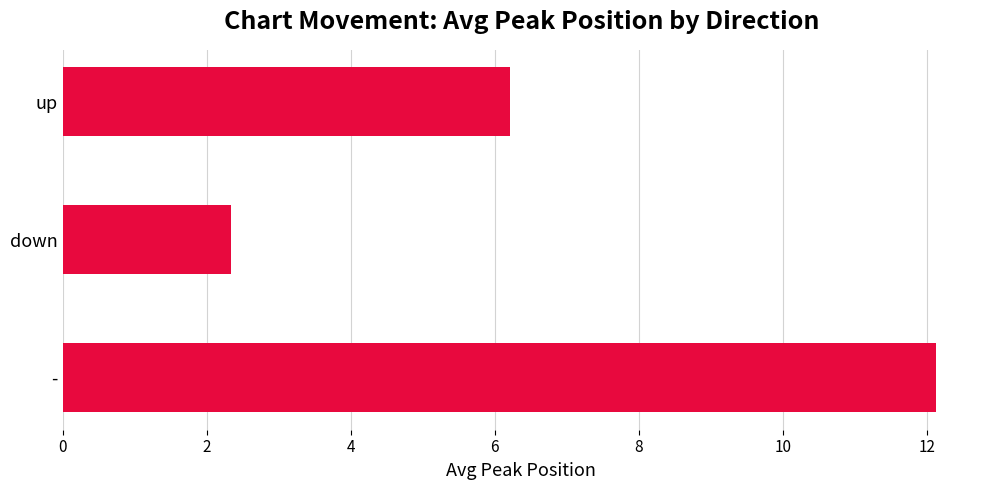

What is the average value?

6.9